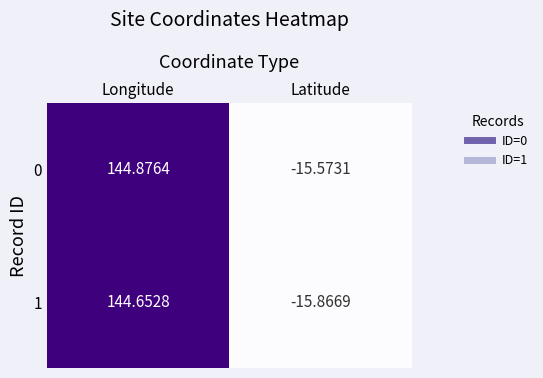

Which category has the highest value across all series?

Longitude